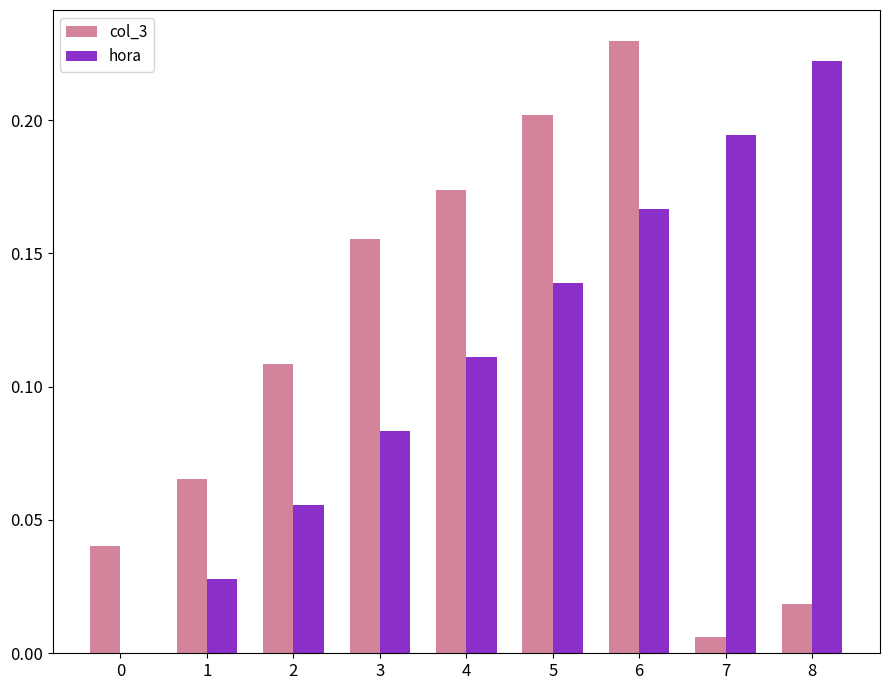

True or false: col_3 has a value of 0.3 at 4.

False